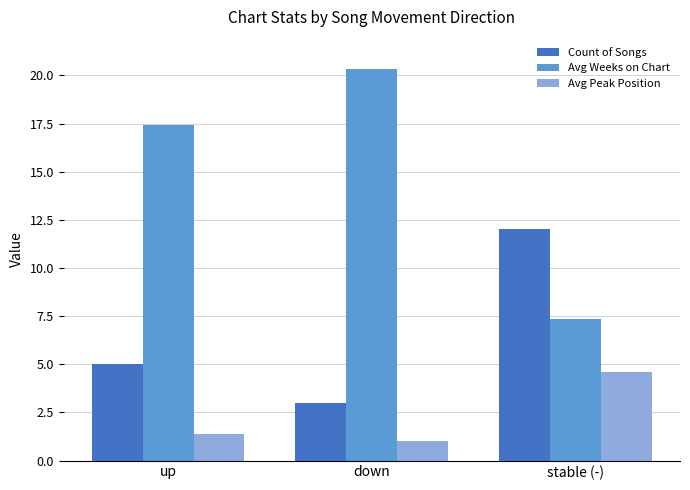

Is the value of Count of Songs at down greater than the value of Avg Peak Position at up?

Yes